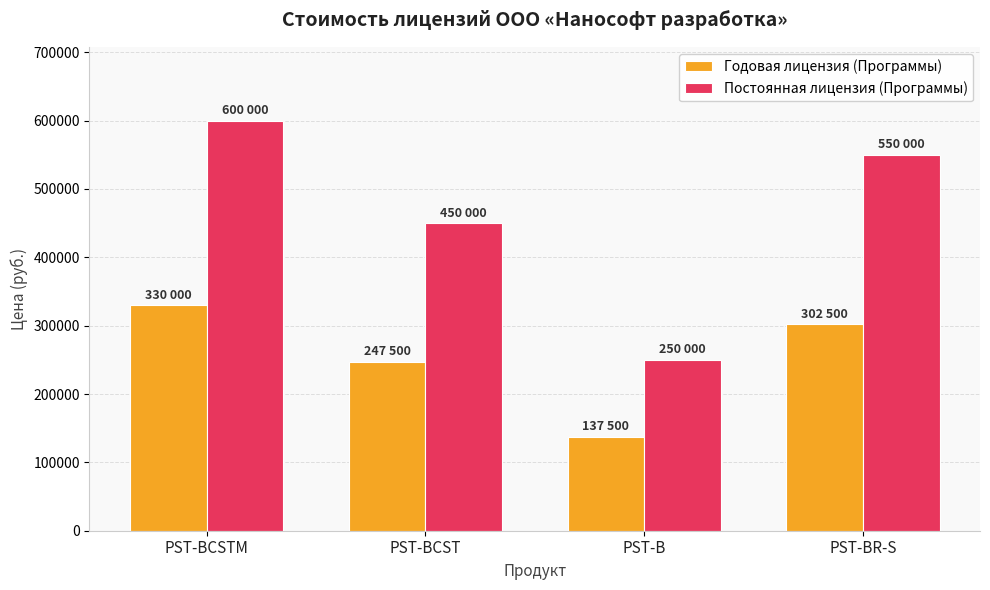

What is the value of the Постоянная лицензия (Программы) bar at the 4th from the left?

550000